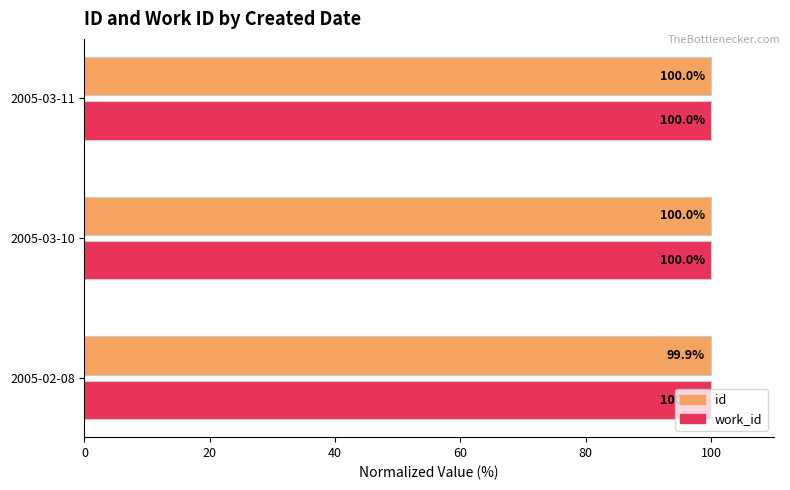

The work_id series shows 0.9 at 20. True or false?

False